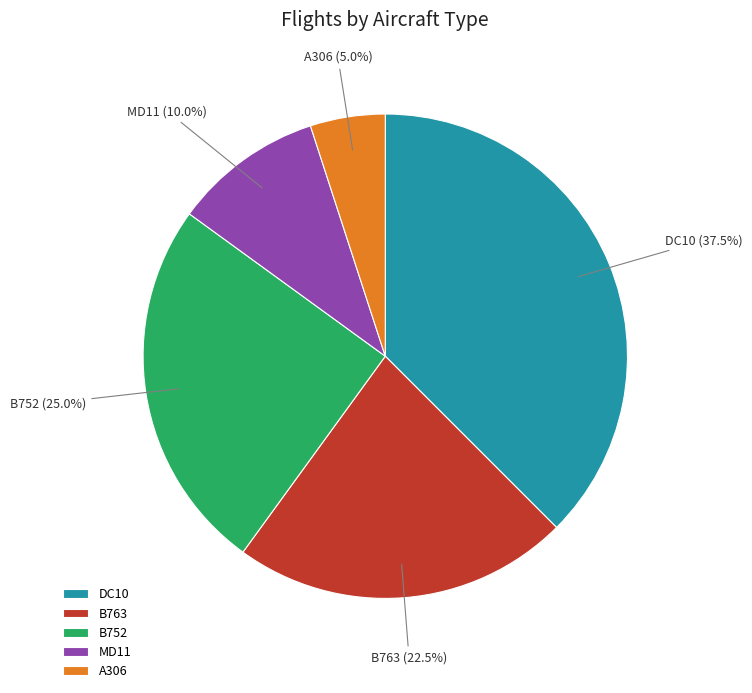

Is the sum of A306 and DC10 greater than half?

No